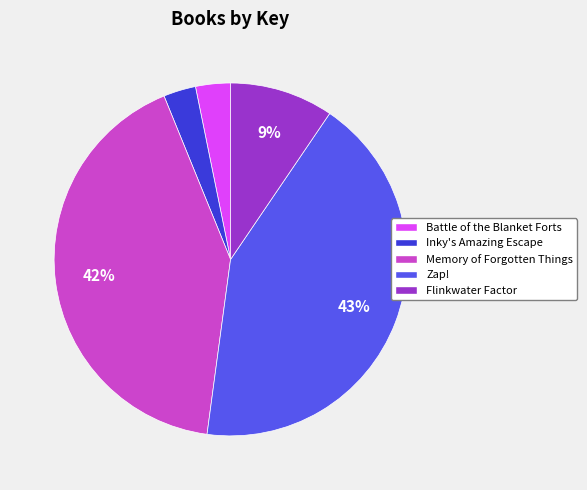

Is Battle of the Blanket Forts the majority of the pie?

No